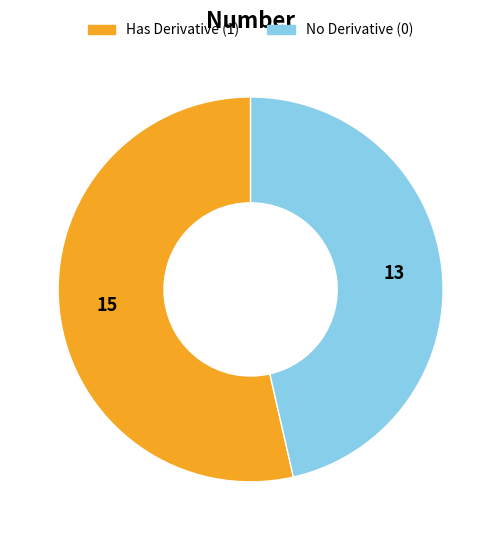

Does any single category account for the majority?

Yes